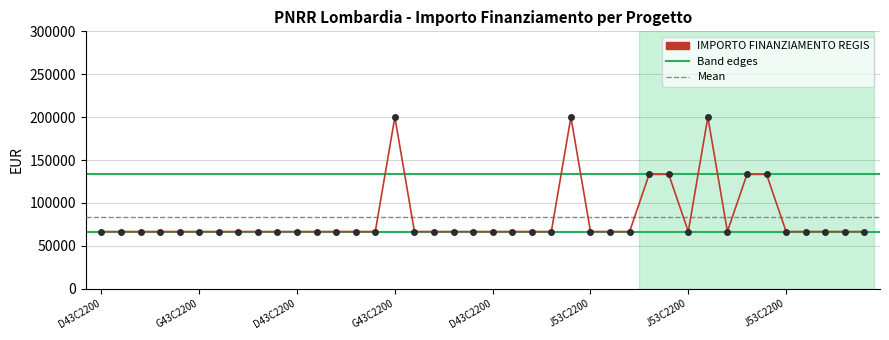

Is this an area chart (filled region under the line)?

No